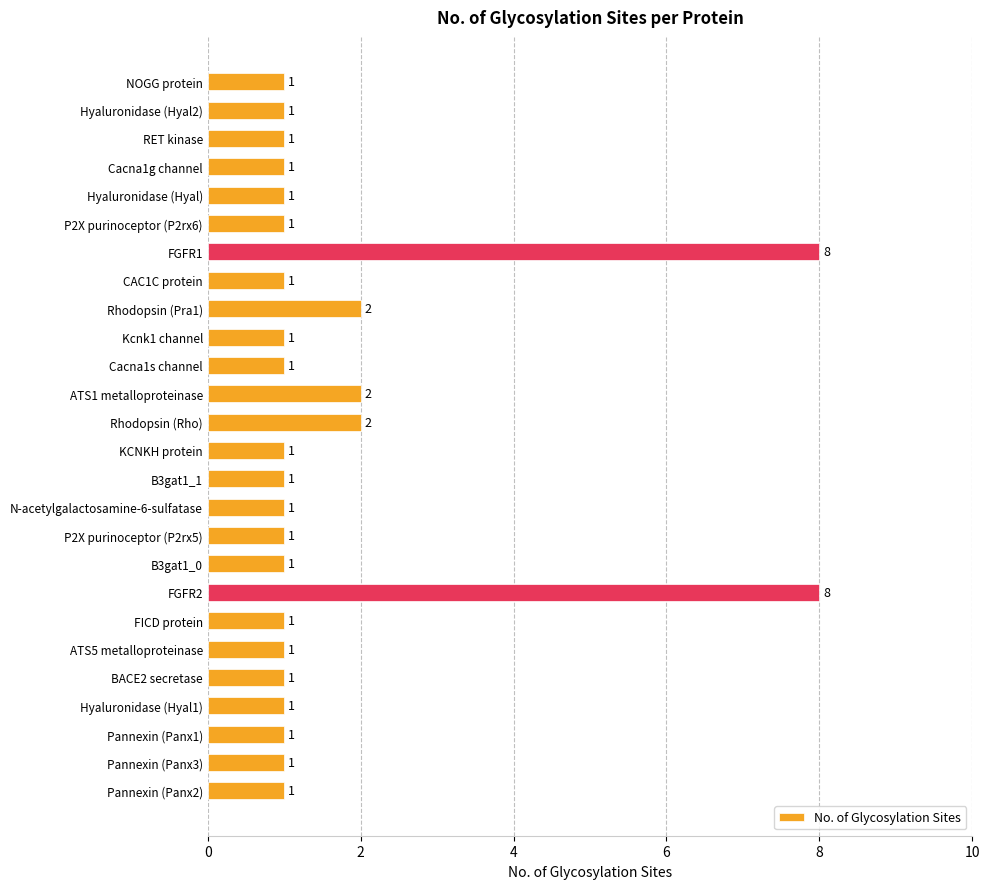

What is the greatest value displayed?

8